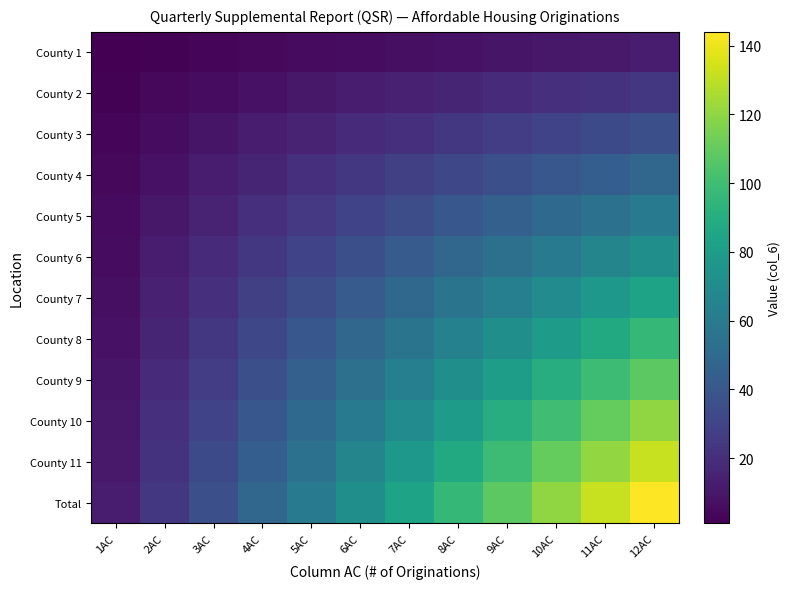

Which series has the largest range (max minus min)?

Total